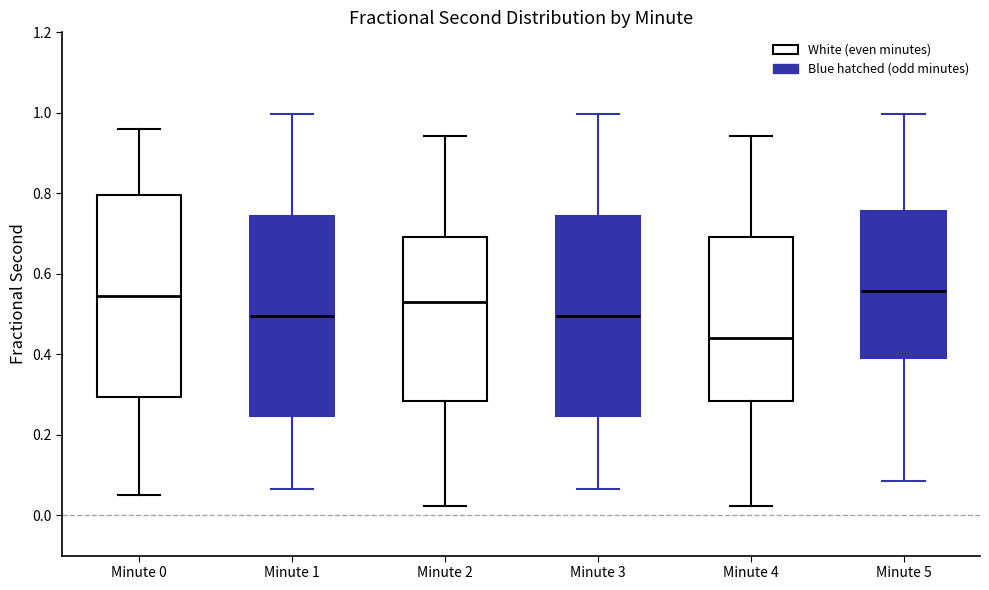

Reading left to right, read every box against the y-axis: the position of its median line, the range the box covers, and the ends of its whiskers. The values are not printed on the chart, so give them approximately, as read against the axis.

Minute 0: median 0.54, box 0.30 to 0.80, whiskers 0.04 to 0.96
Minute 1: median 0.50, box 0.24 to 0.74, whiskers 0.06 to 1.00
Minute 2: median 0.54, box 0.28 to 0.70, whiskers 0.02 to 0.94
Minute 3: median 0.50, box 0.24 to 0.74, whiskers 0.06 to 1.00
Minute 4: median 0.44, box 0.28 to 0.70, whiskers 0.02 to 0.94
Minute 5: median 0.56, box 0.40 to 0.76, whiskers 0.08 to 1.00